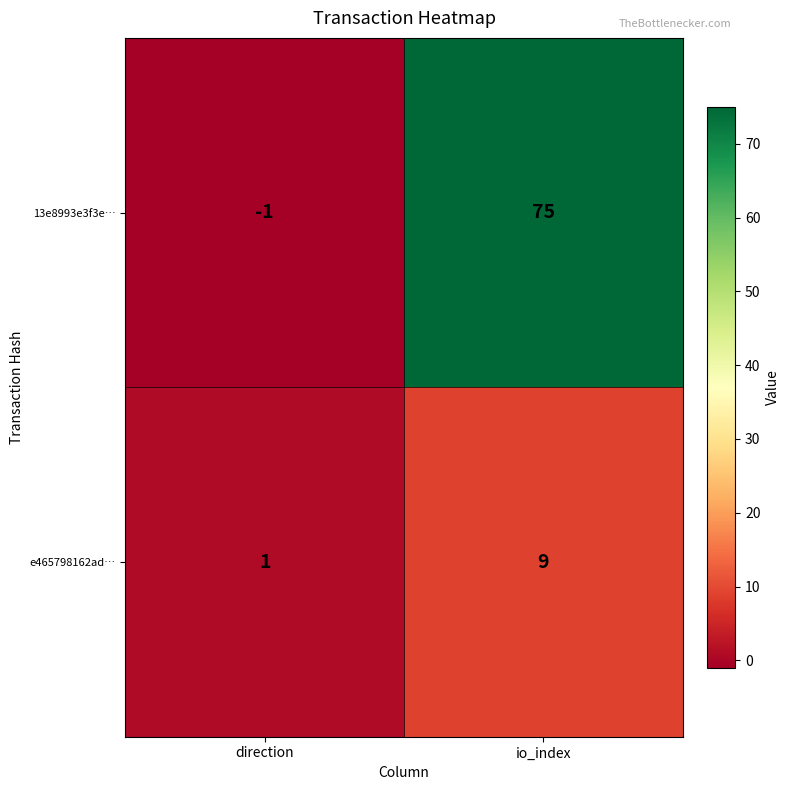

Rank the series by their maximum value, from highest to lowest.

13e8993e3f3e…, e465798162ad…